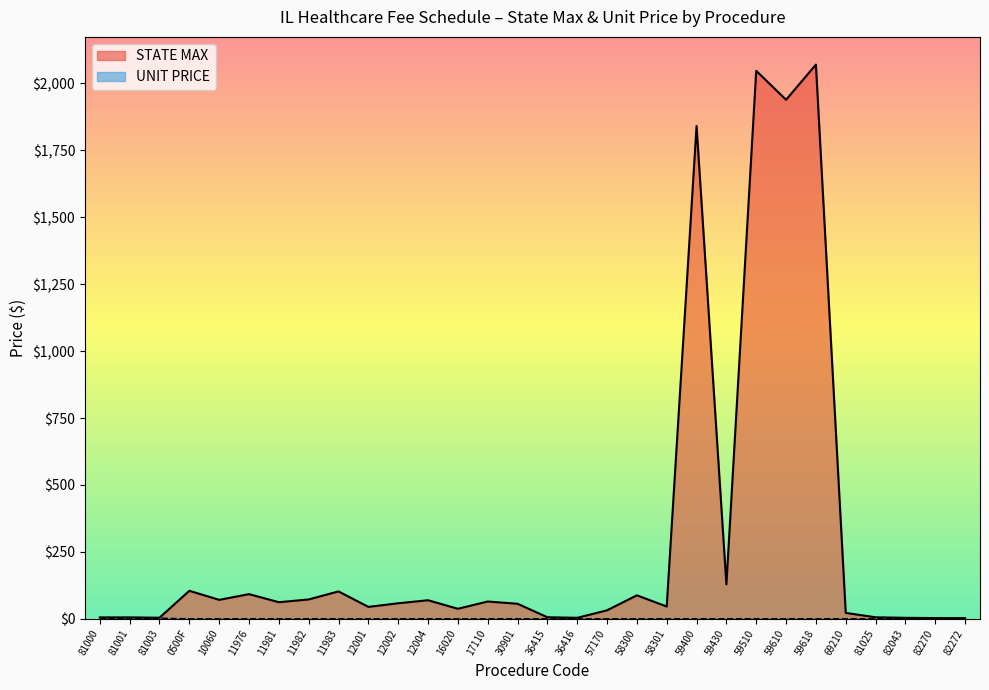

How many distinct data groups are displayed?

2